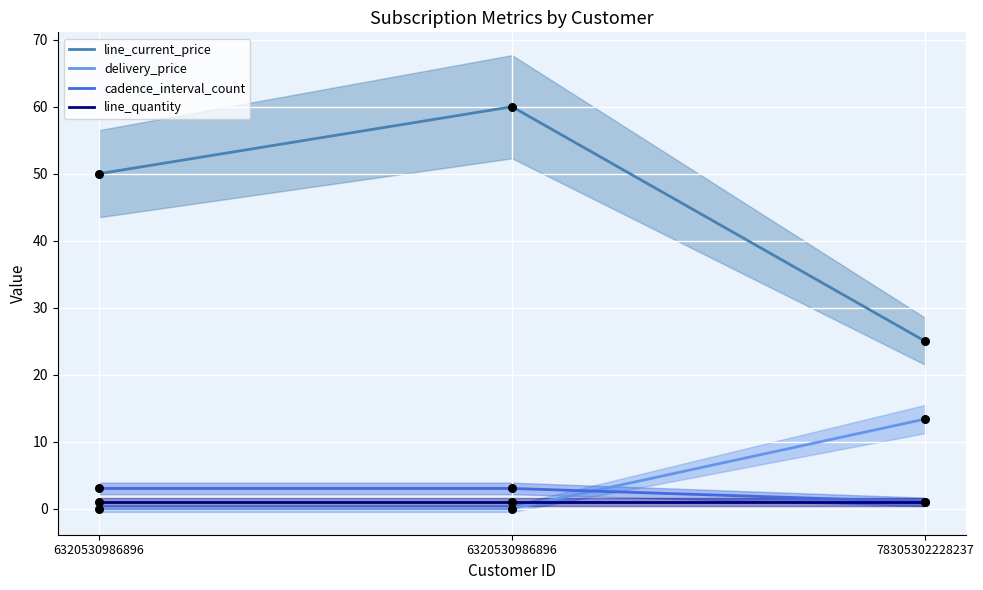

Which series has the largest Y range (max minus min)?

line_current_price